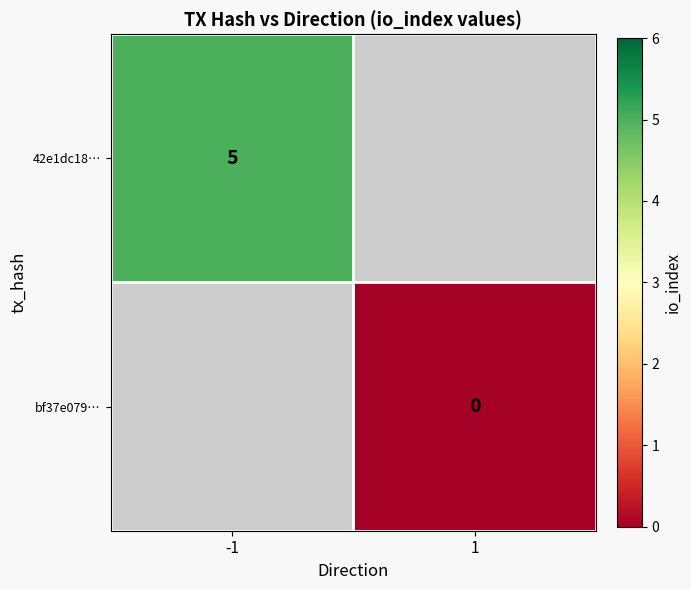

The 42e1dc18… series shows 2 at -1. True or false?

False